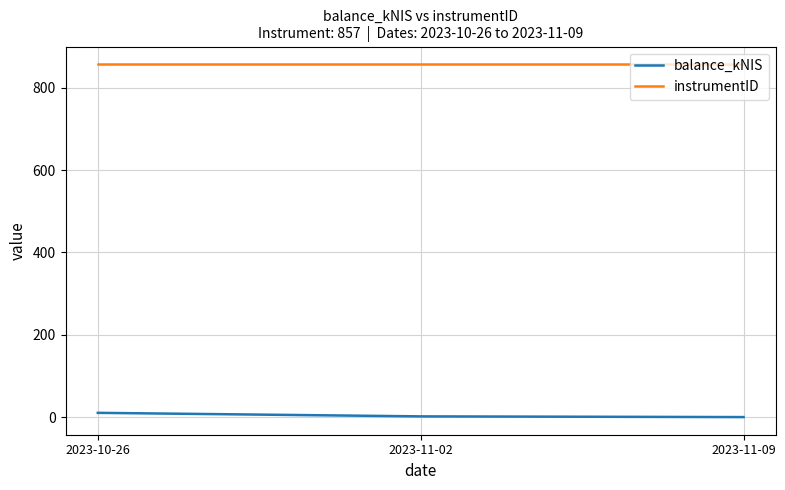

What is the sum of the instrumentID values at 2023-11-09 and 2023-10-26?

1714.0